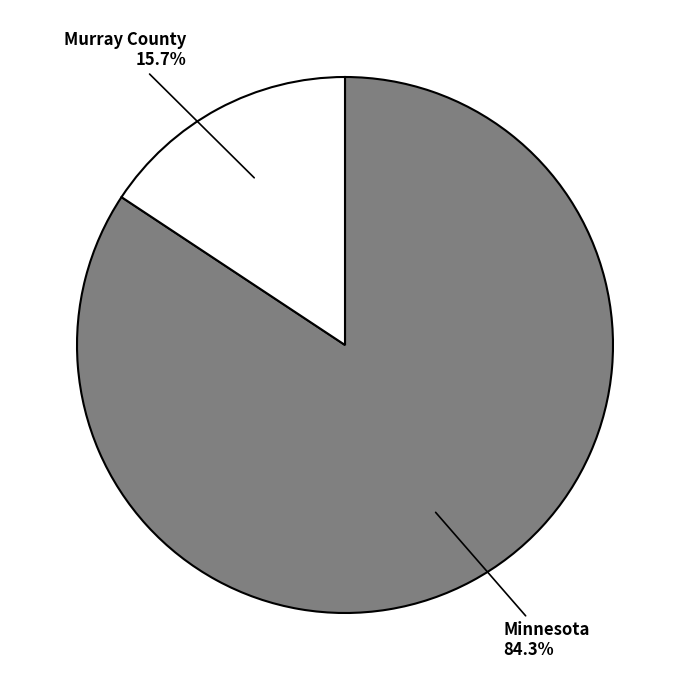

Count the number of slices in the pie.

2